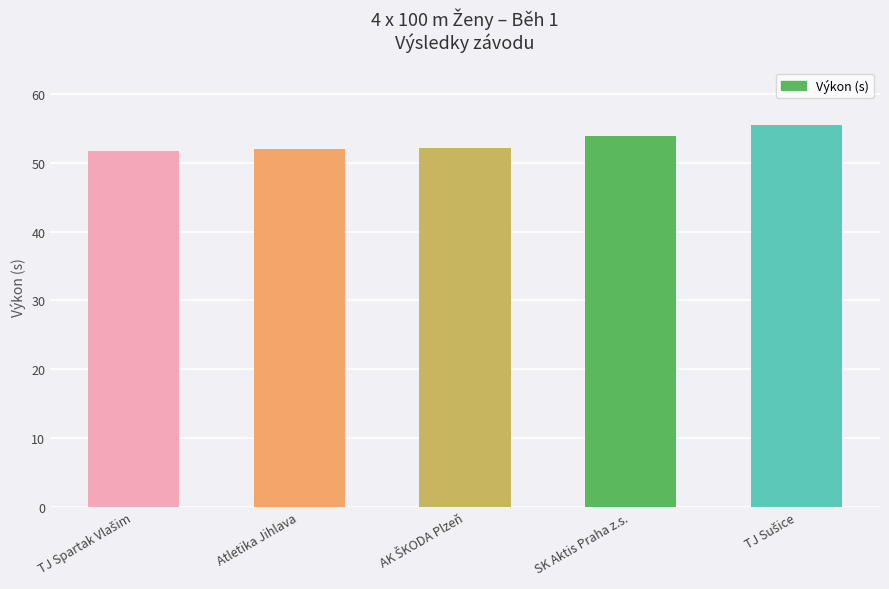

How many bars are there in total?

5